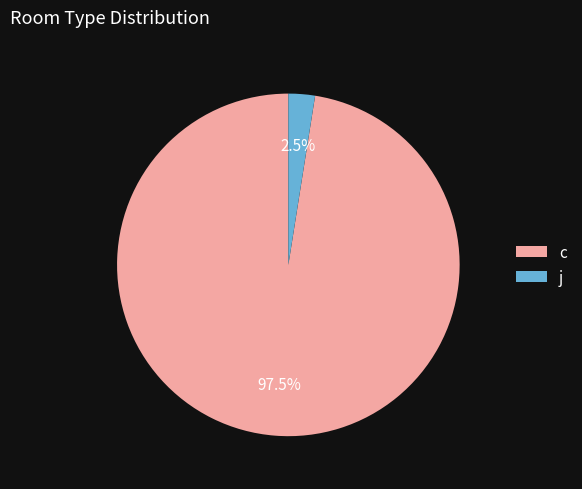

What is the smallest slice in the pie chart?

j